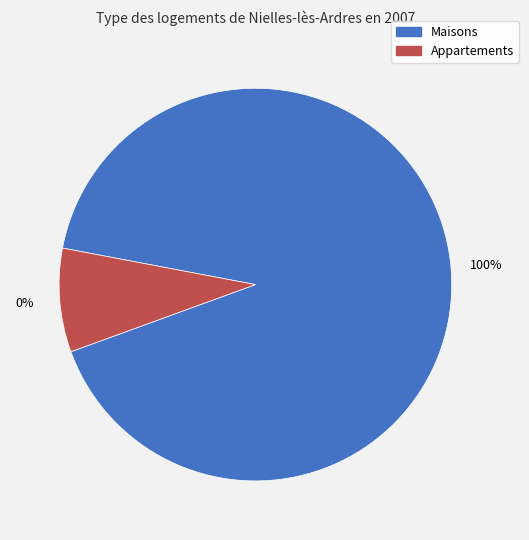

Is it true that 4 is 18% of the pie?

False